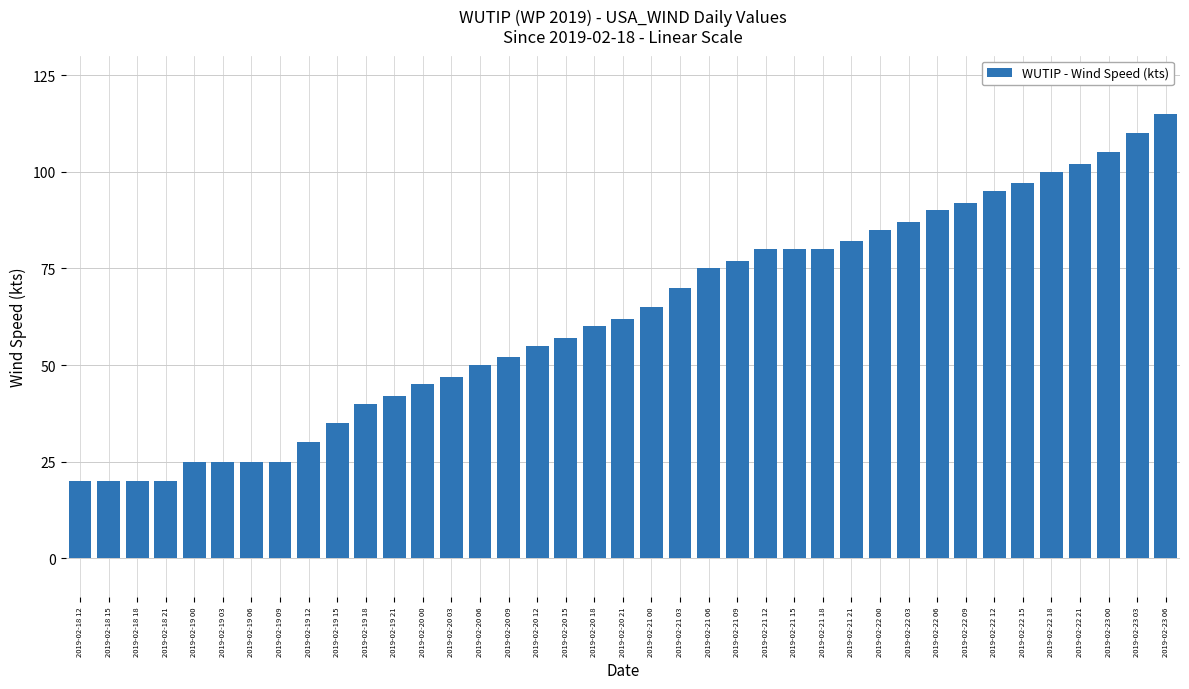

At which category does the chart reach its peak across all series?

2019-02-23 06